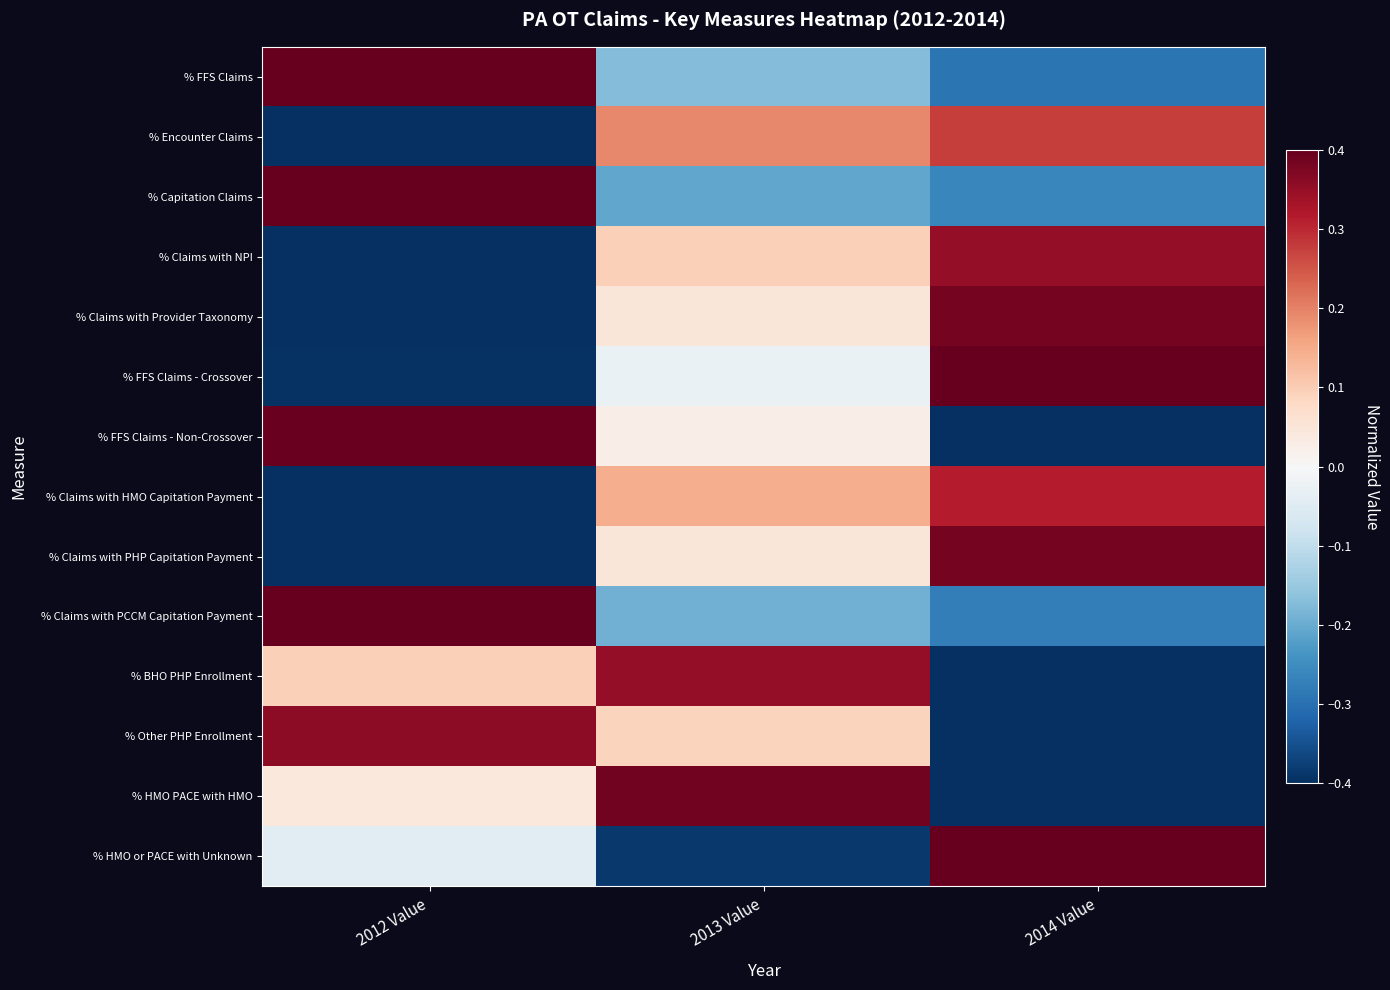

Rank the series by their maximum value, from lowest to highest.

% Encounter Claims, % Claims with HMO Capitation Payment, % Claims with NPI, % BHO PHP Enrollment, % Other PHP Enrollment, % Claims with Provider Taxonomy, % Claims with PHP Capitation Payment, % HMO PACE with HMO, % FFS Claims - Non-Crossover, % FFS Claims, % Capitation Claims, % FFS Claims - Crossover, % Claims with PCCM Capitation Payment, % HMO or PACE with Unknown